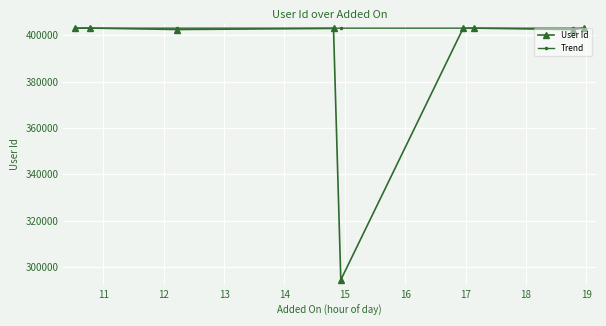

What is the value of the User Id point at the 6th from the left?

403101.0